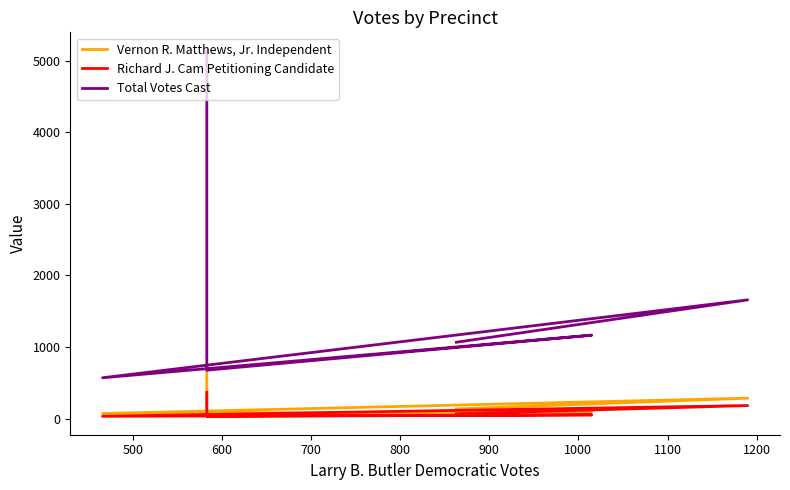

Rank the series by their maximum value, from highest to lowest.

Total Votes Cast, Vernon R. Matthews, Jr. Independent, Richard J. Cam Petitioning Candidate